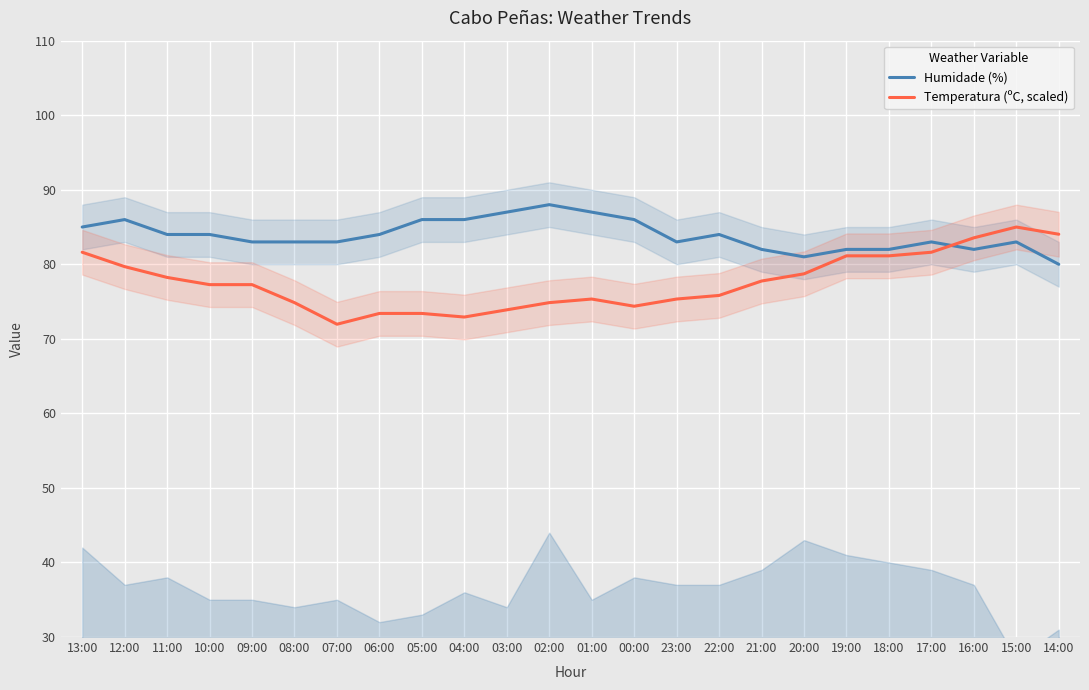

Is the value of Temperatura (ºC, scaled) at 12:00 greater than the value of Humidade (%) at 08:00?

No